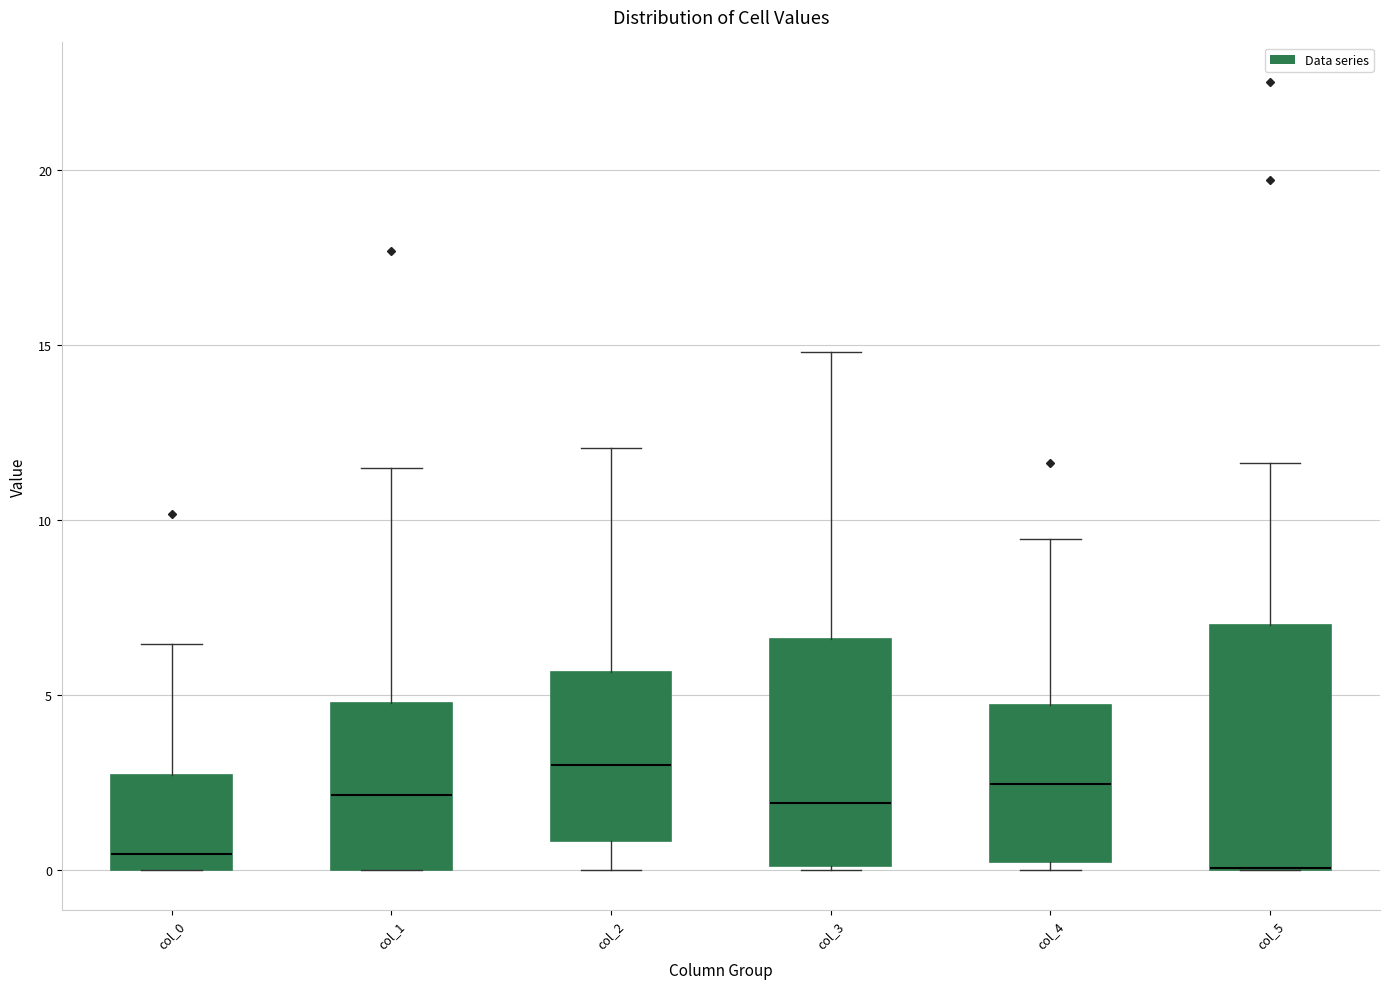

Which box is the tallest, from its lower edge to its upper edge?

col_5